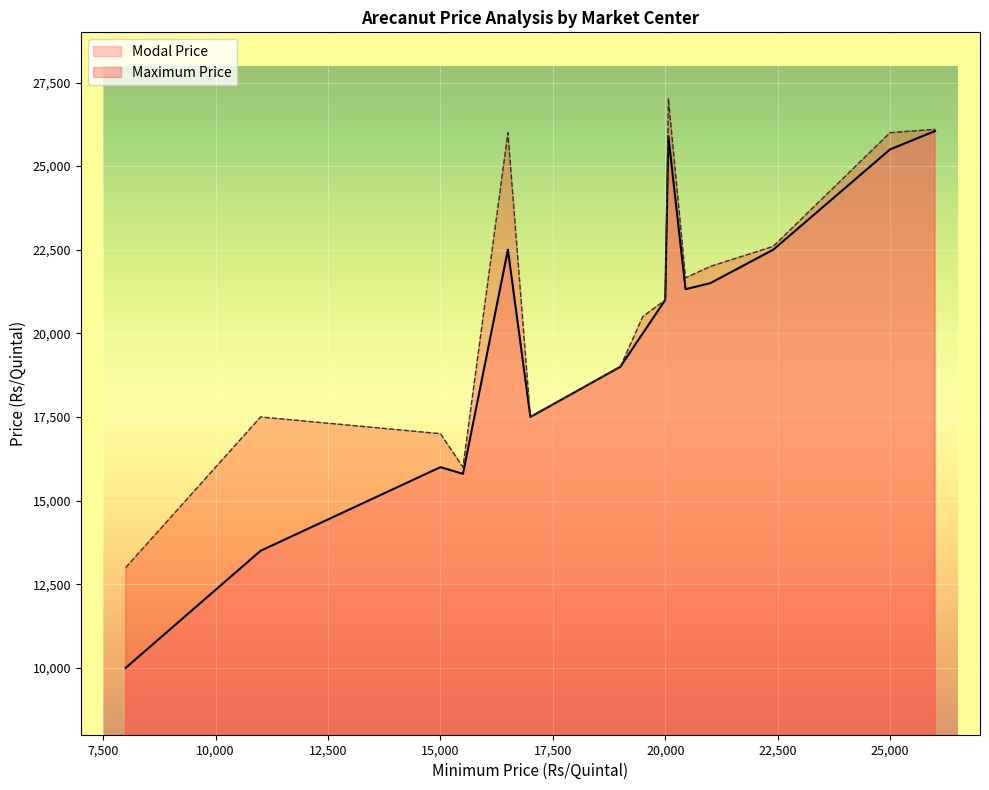

Which series has the largest range (max minus min)?

Modal Price